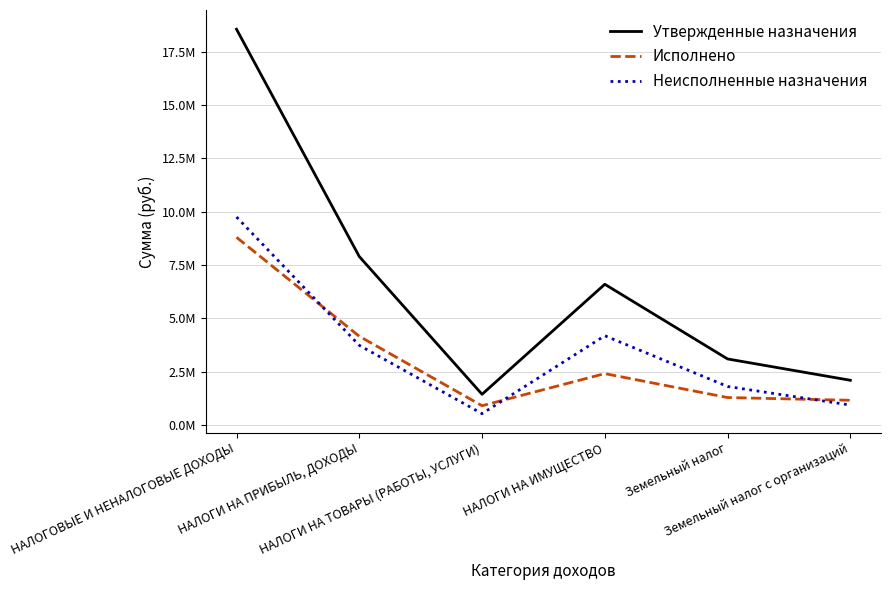

What is the minimum value for Исполнено?

907408.1